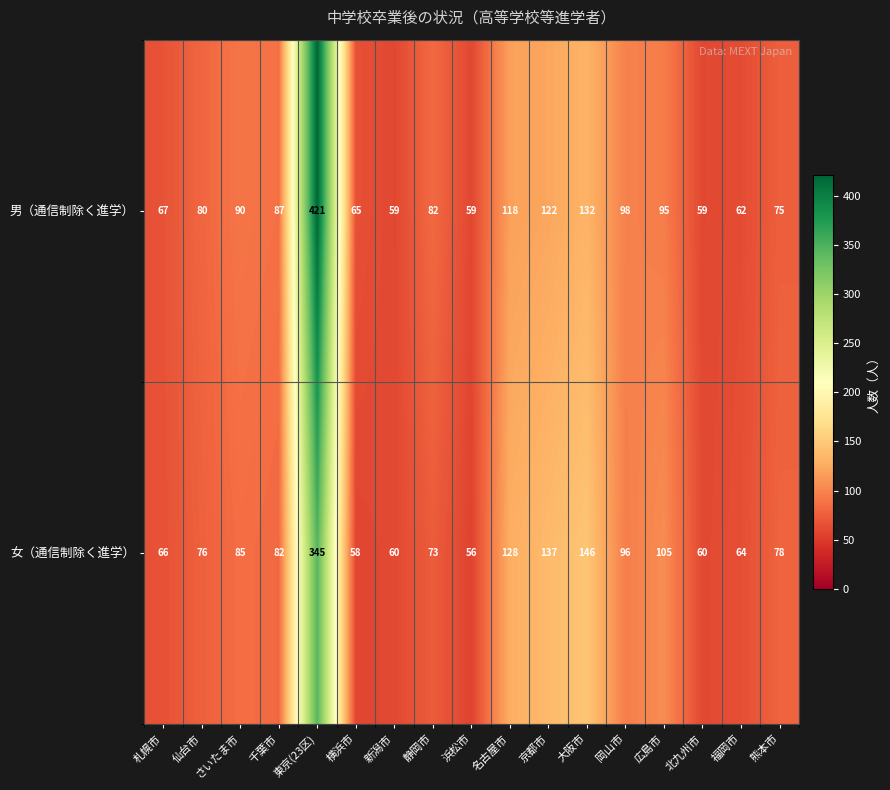

List the series in order of their overall mean, lowest first.

女（通信制除く進学）, 男（通信制除く進学）